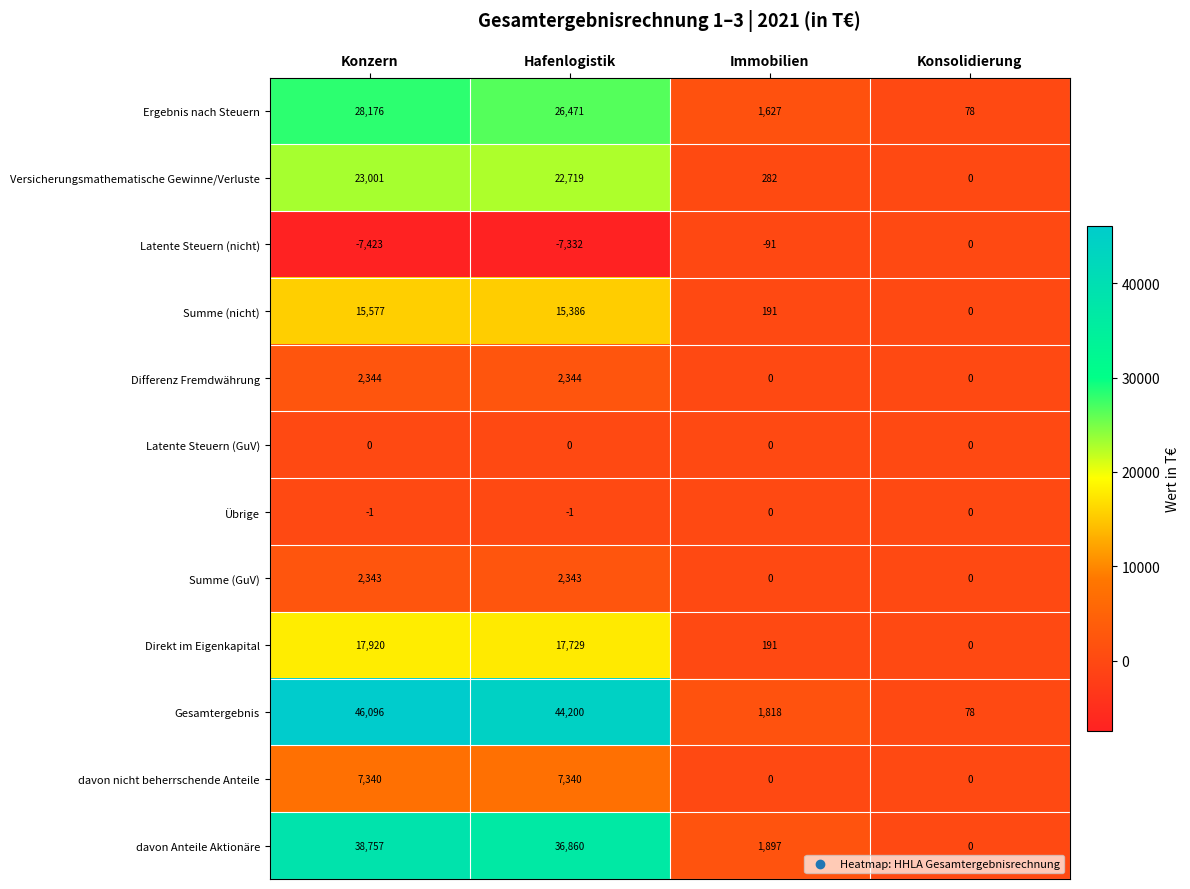

Which series has the largest range (max minus min)?

Gesamtergebnis